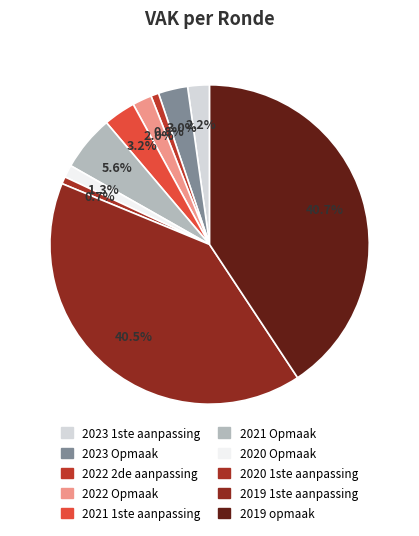

Rank the categories by value from highest to lowest.

2019 opmaak, 2019 1ste aanpassing, 2021 Opmaak, 2021 1ste aanpassing, 2023 Opmaak, 2023 1ste aanpassing, 2022 Opmaak, 2020 Opmaak, 2022 2de aanpassing, 2020 1ste aanpassing